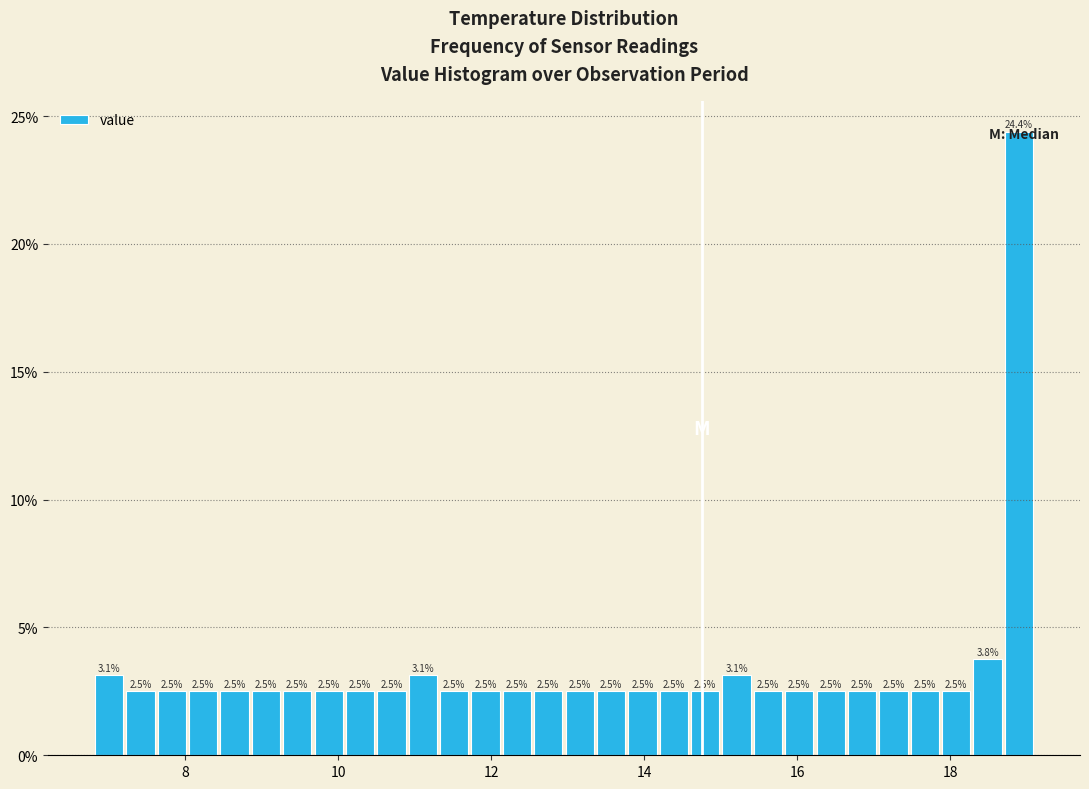

Read against the x-axis, roughly where is the centre of the tallest bar?

18.8